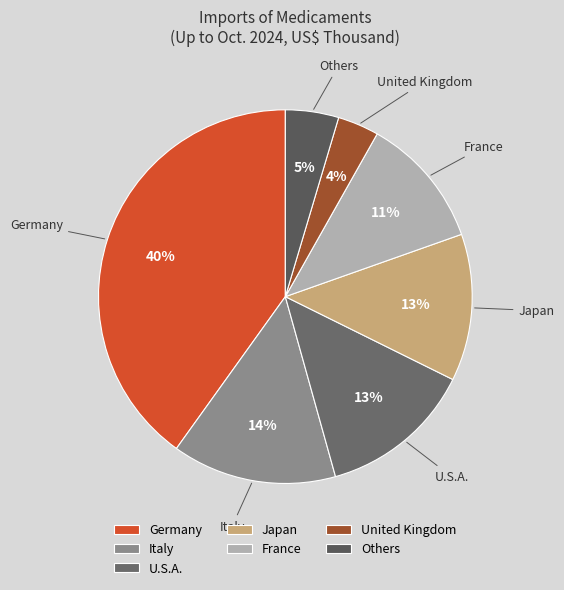

Count the number of slices in the pie.

7